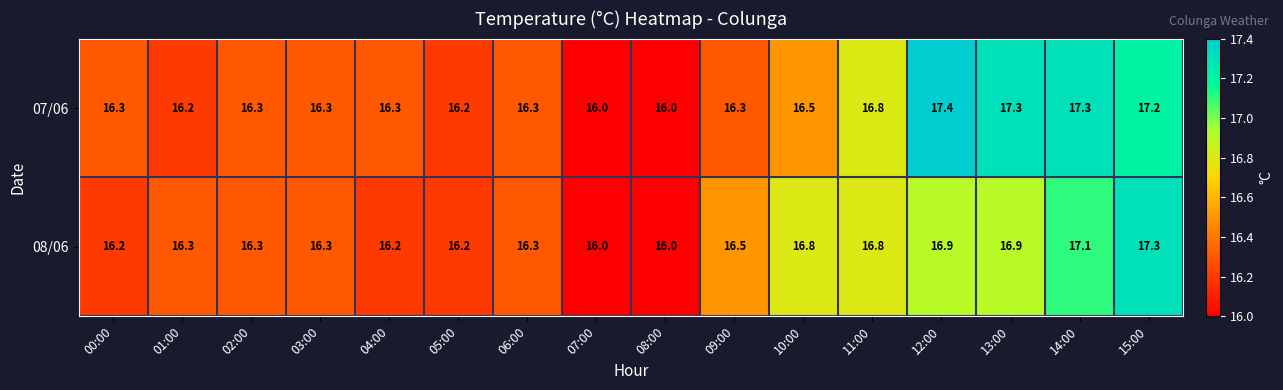

The 07/06 series shows 16.3 at 06:00. True or false?

True